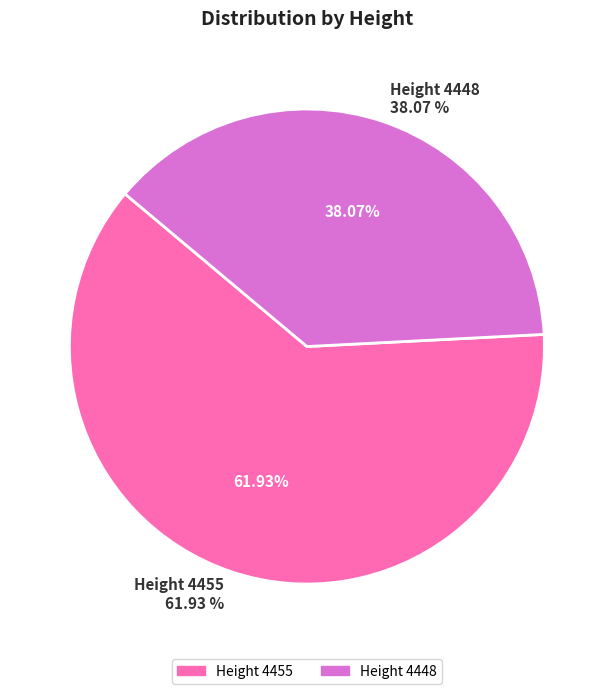

Is the sum of 4455 and 4448 greater than half?

Yes